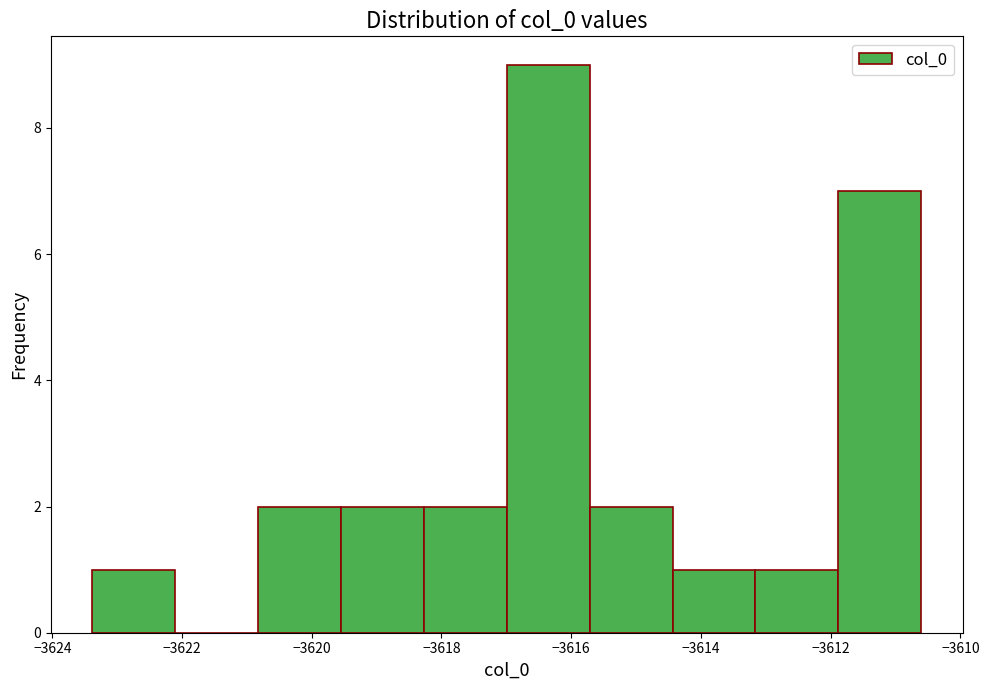

What is the height of the bar covering -3619.6 to -3618.2 on the x-axis? Neither the bar edges nor the heights are printed on the chart, so give them approximately, as read against the axes.

2